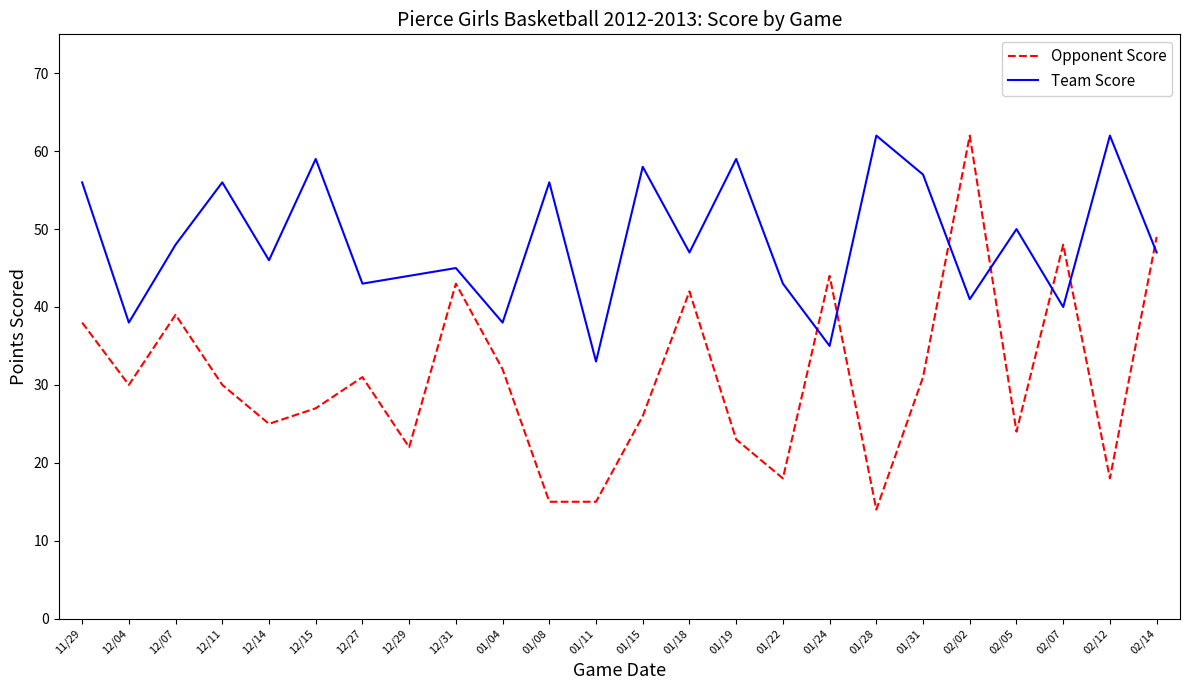

Read the Opponent Score value at 02/07, to the nearest 10.

50